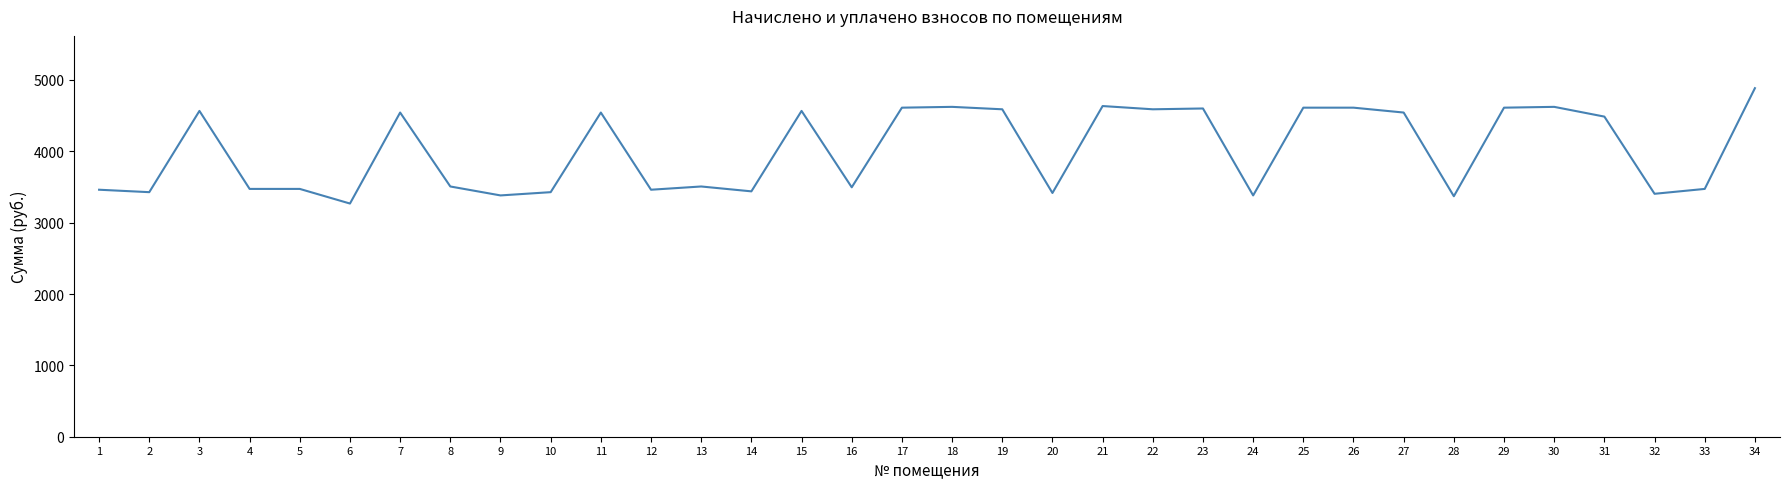

What is the difference between the maximum and minimum values?

1617.1